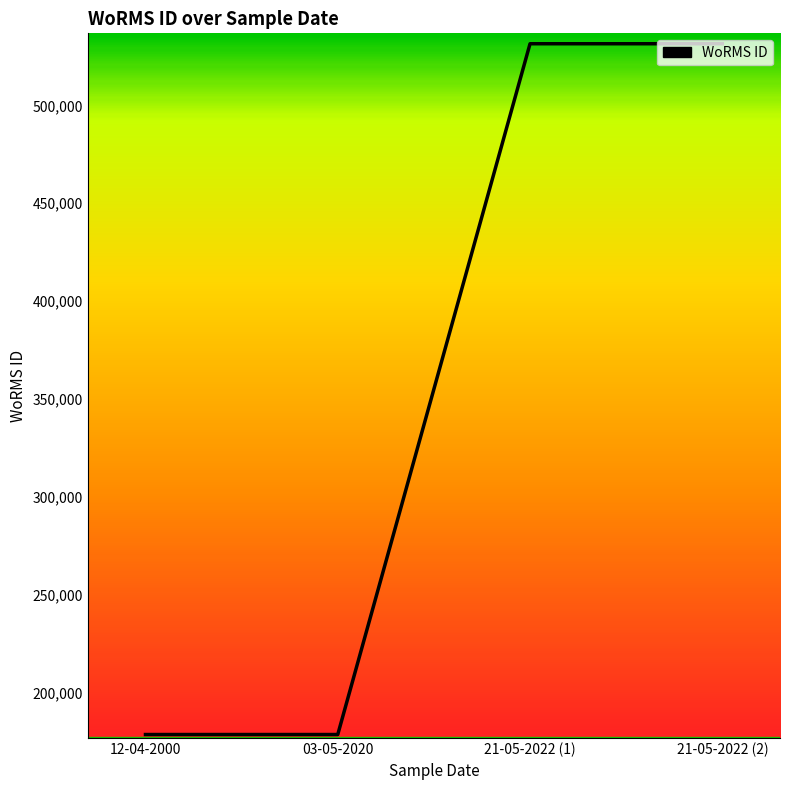

What is the greatest value displayed?

531445